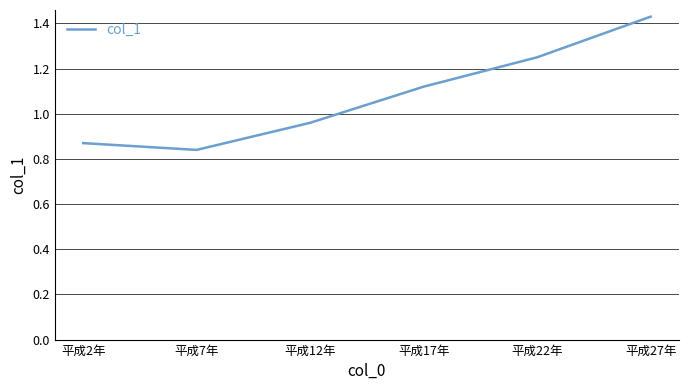

Rank the categories by value from lowest to highest.

平成7年, 平成2年, 平成12年, 平成17年, 平成22年, 平成27年